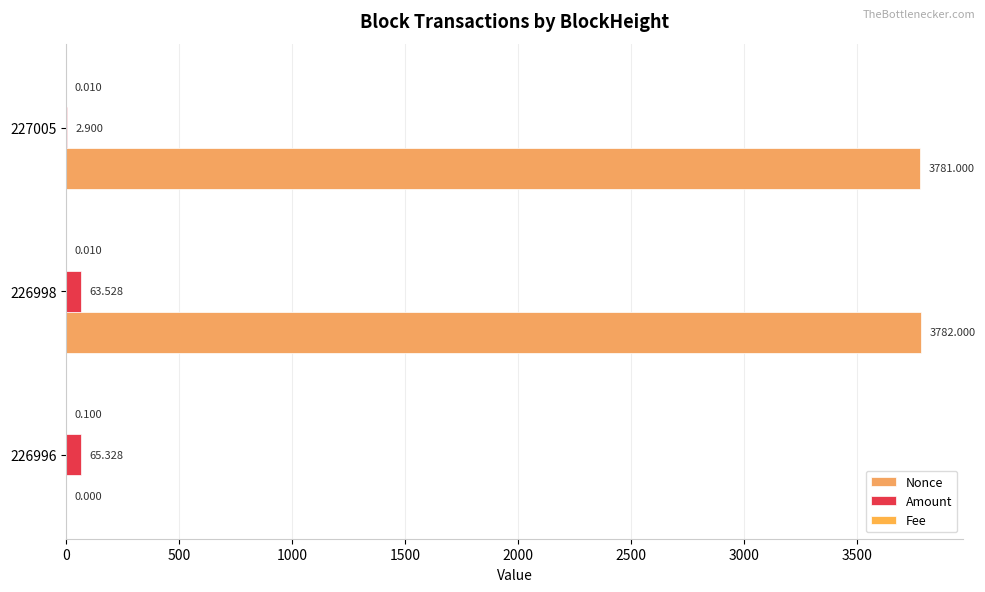

How many Fee values are between 0 and 1?

3